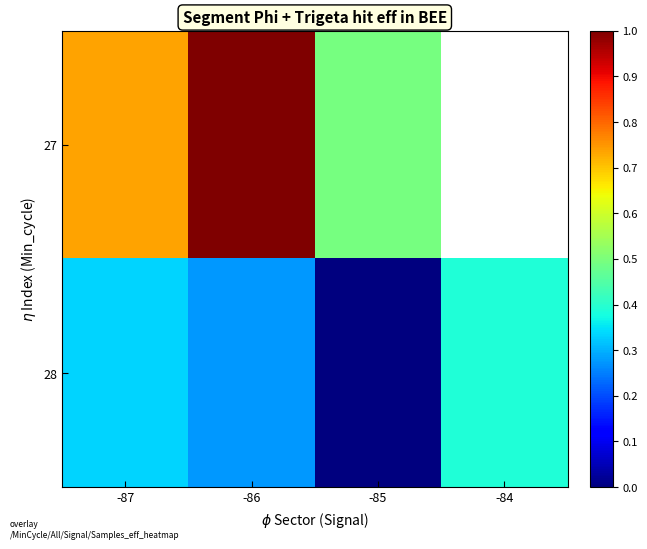

The 27 series shows 1.1 at -87. True or false?

False